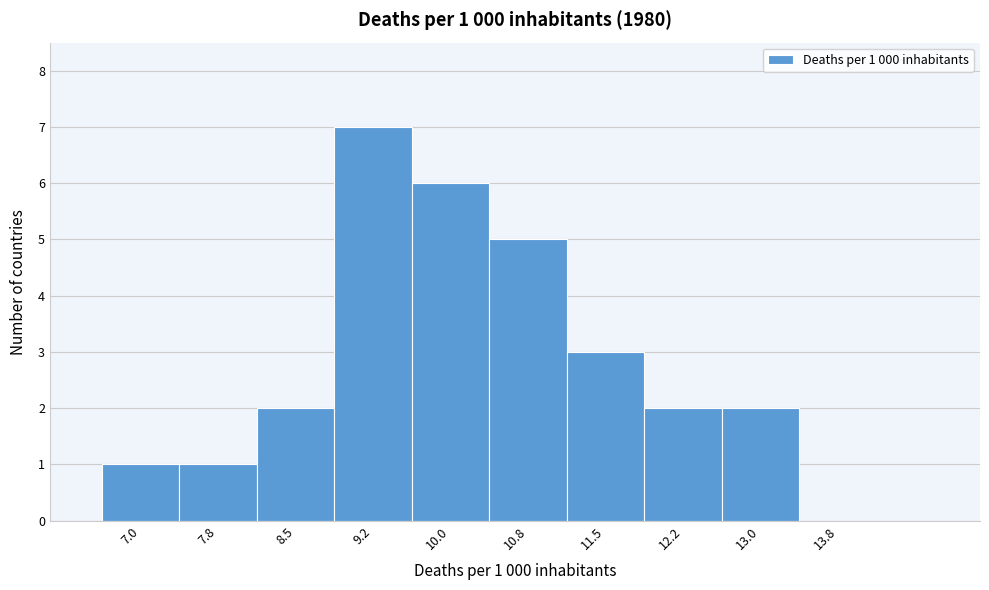

Reading left to right, what are all the values shown in this chart?

7.0=1	7.8=1	8.5=2	9.2=7	10.0=6	10.8=5	11.5=3	12.2=2	13.0=2	13.8=0